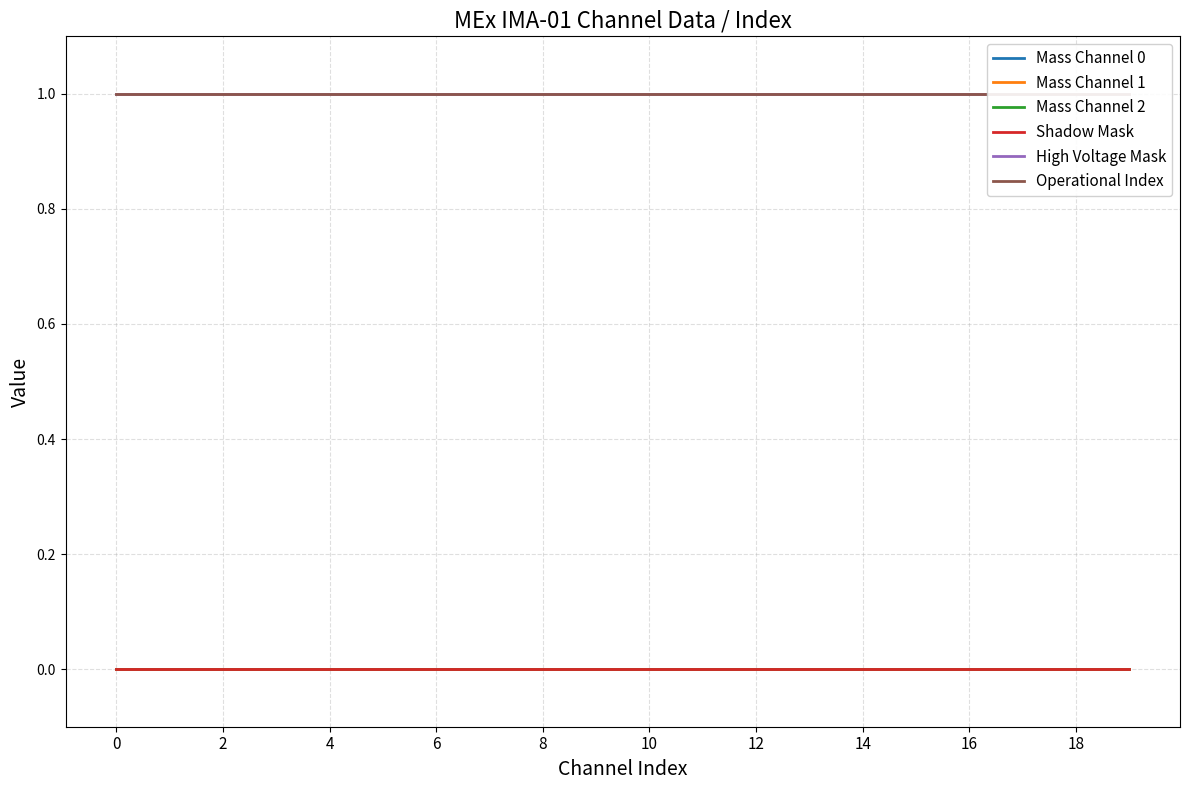

What is the maximum value shown in the chart?

1